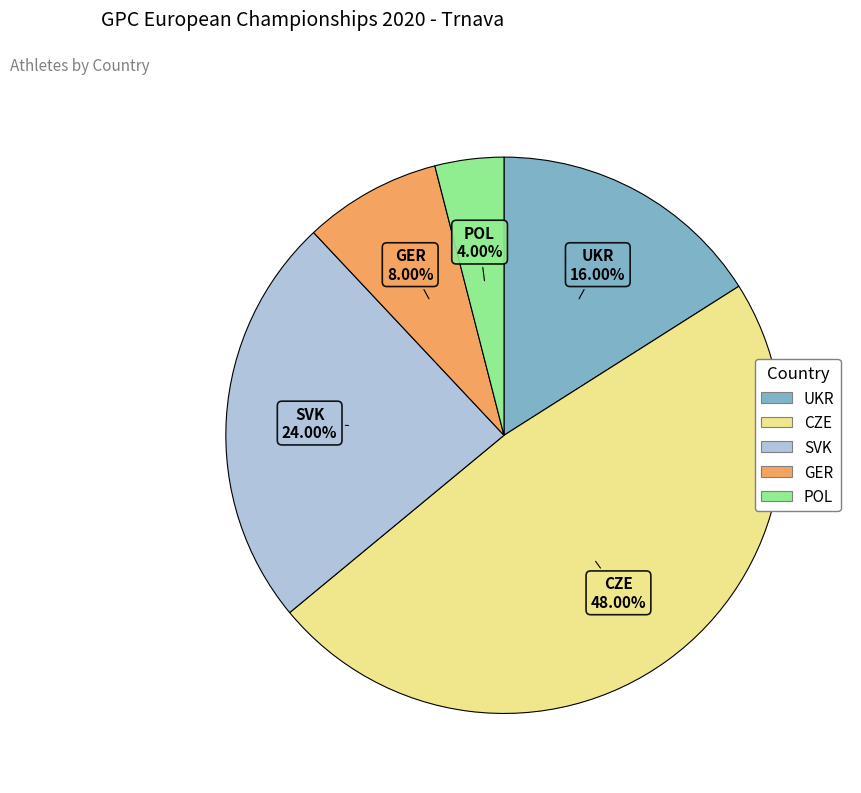

What is the ratio of the value at UKR to the value at SVK?

0.7